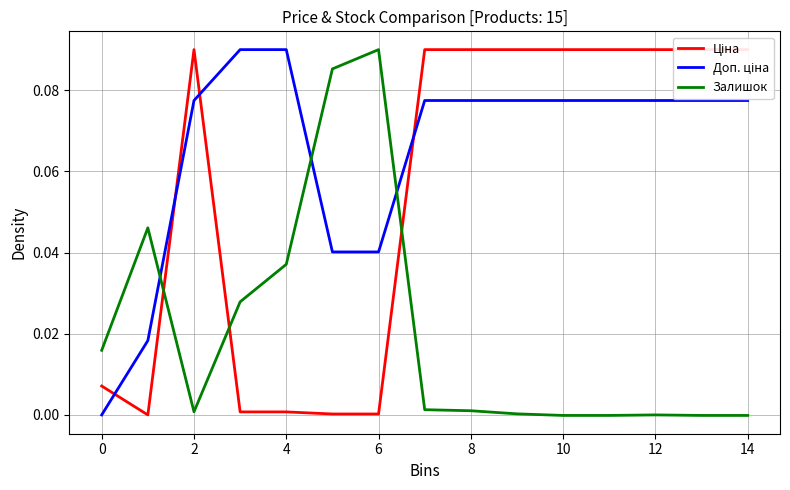

At how many categories does at least one series exceed 0?

15